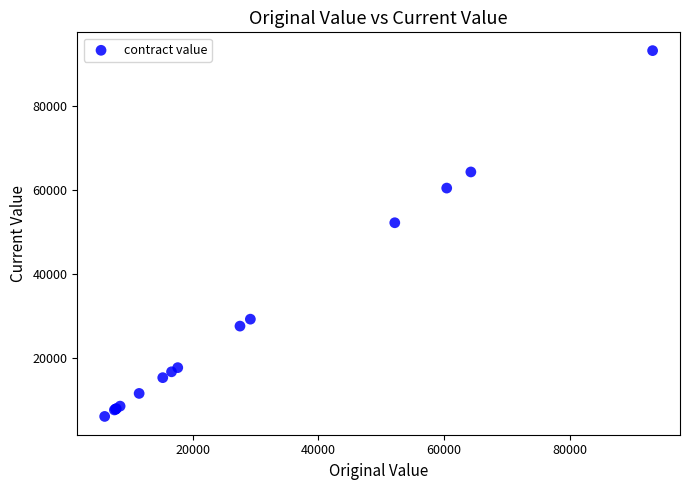

What Y value in the scatter plot is closest to 49587?

52158.0